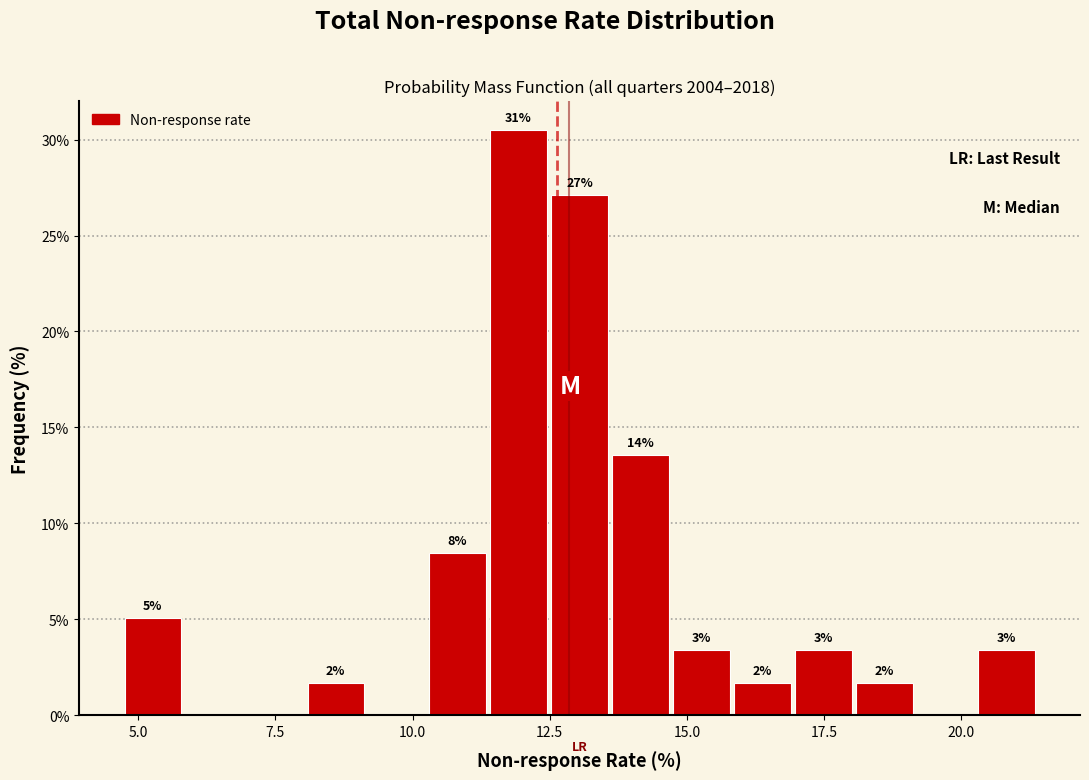

Around what value on the x-axis is the tallest bar? Give the approximate position of its centre, as read against the axis.

12.0